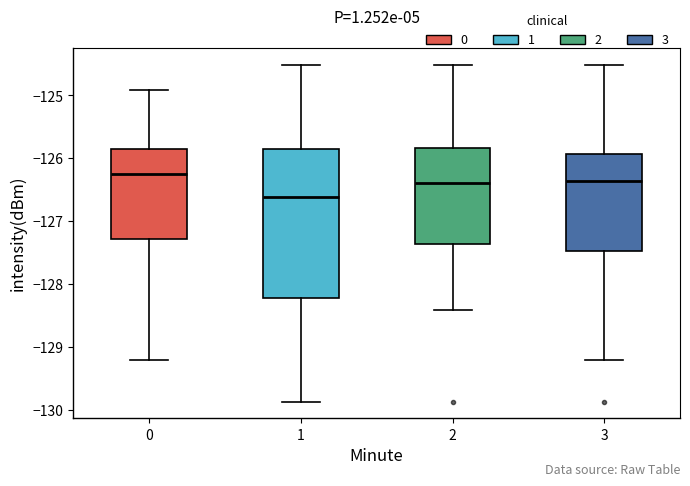

Reading left to right, read every box against the y-axis: the position of its median line, the range the box covers, and the ends of its whiskers. The values are not printed on the chart, so give them approximately, as read against the axis.

0: median -126.2, box -127.3 to -125.9, whiskers -129.2 to -124.9
1: median -126.6, box -128.2 to -125.9, whiskers -129.9 to -124.5
2: median -126.4, box -127.4 to -125.8, whiskers -128.4 to -124.5
3: median -126.4, box -127.5 to -125.9, whiskers -129.2 to -124.5